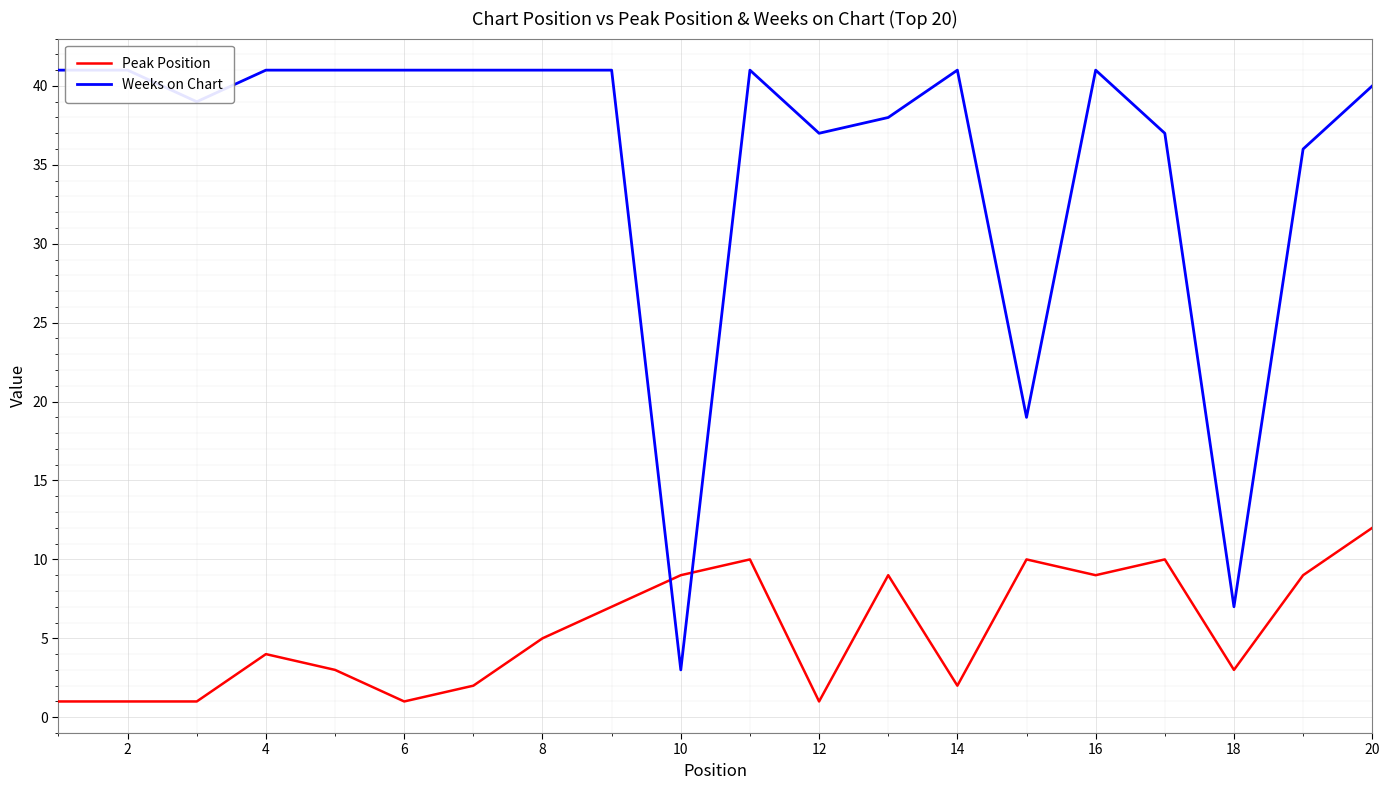

True or false: Peak Position has a value of 4 at 4.

True